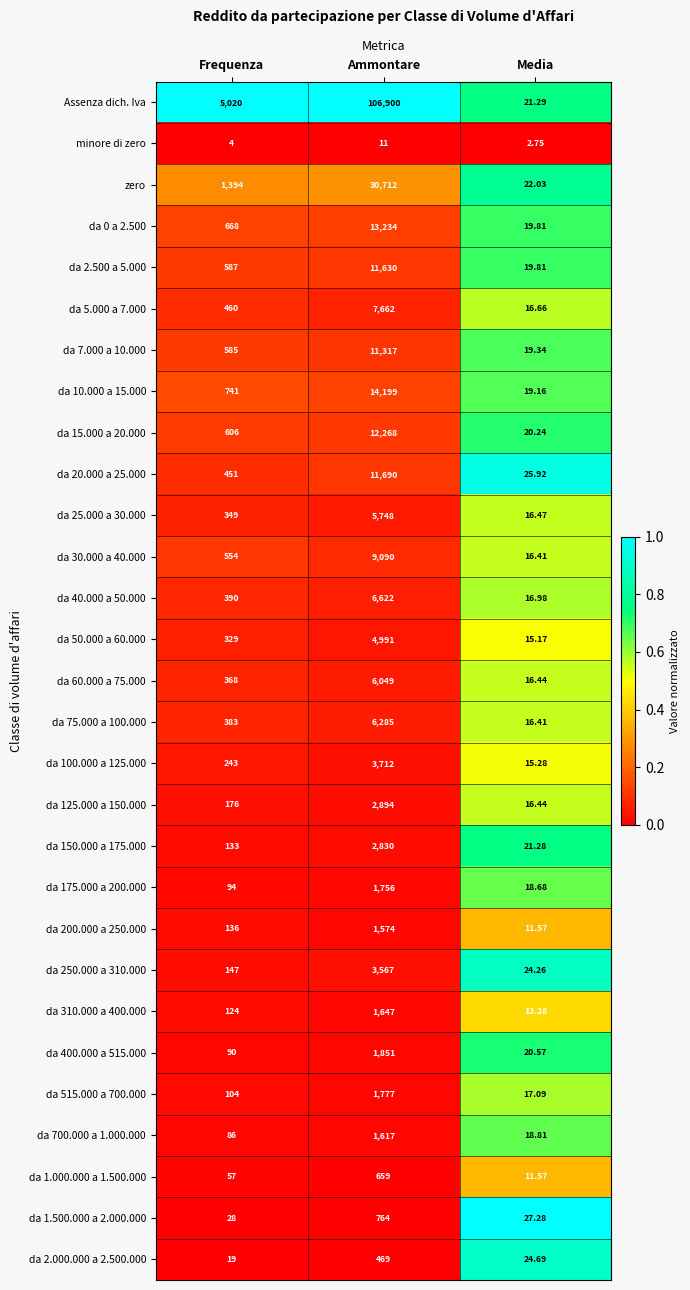

Which category has the lowest value across all series?

Media